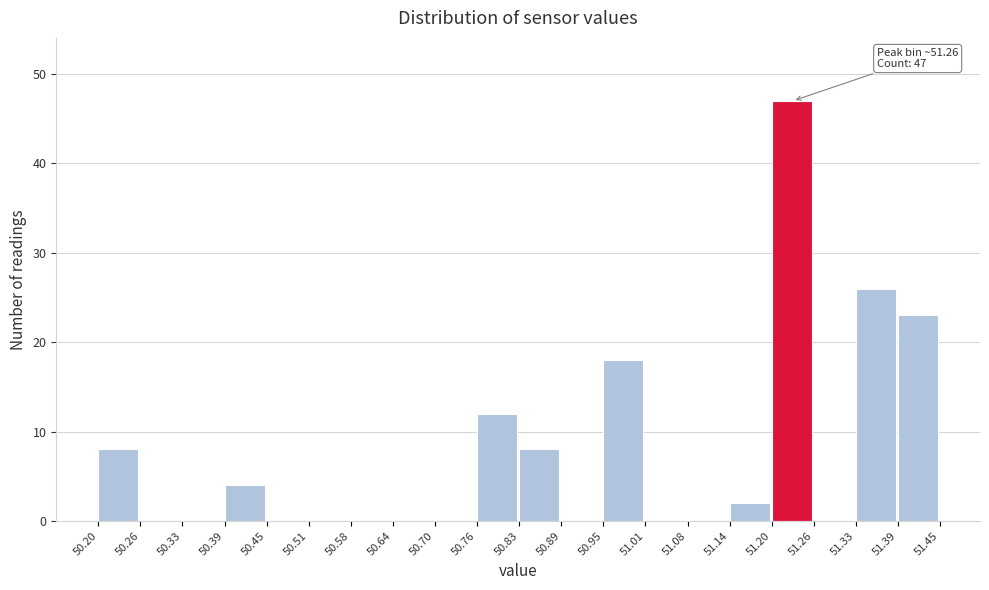

Over which range of the x-axis is the bar tallest?

51.20 to 51.26